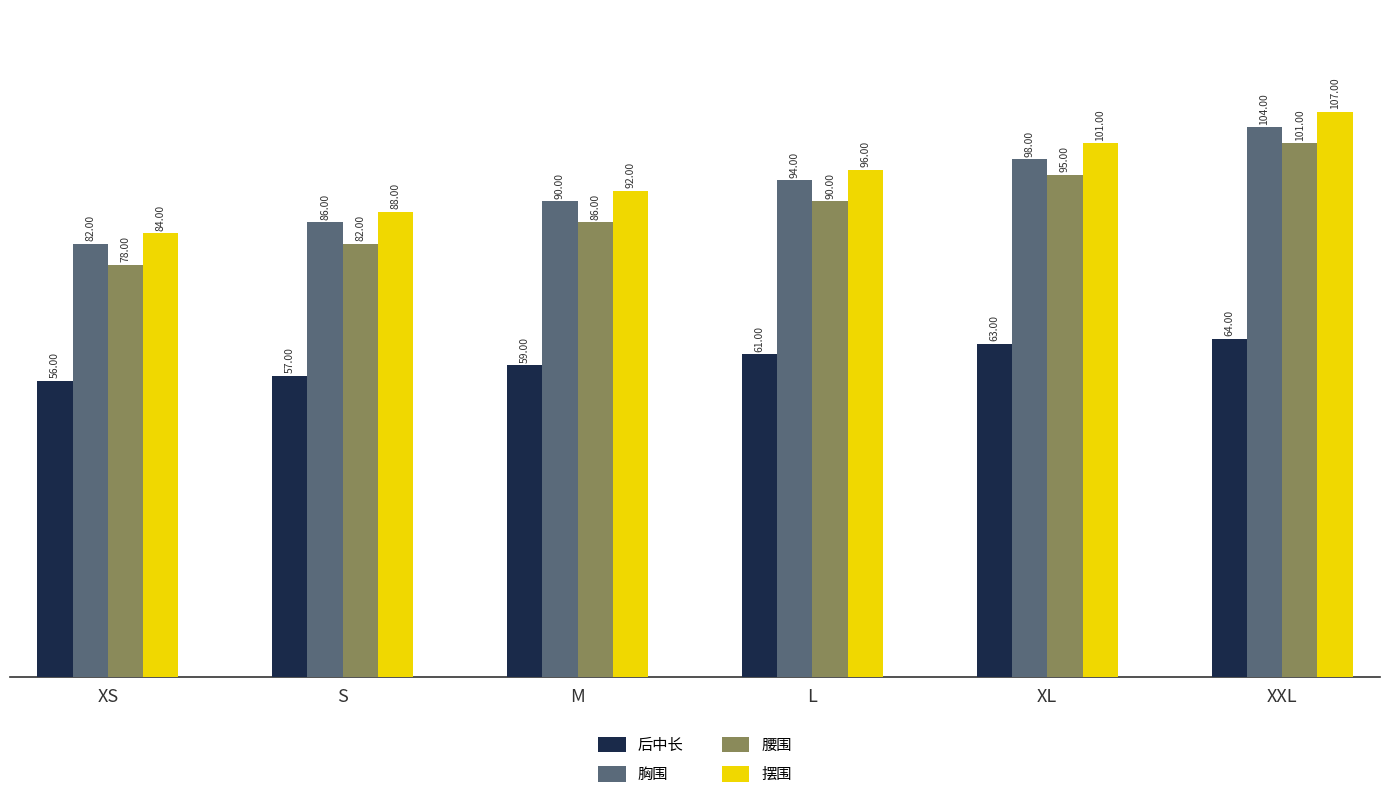

At which category is the sum across all series the highest?

XXL